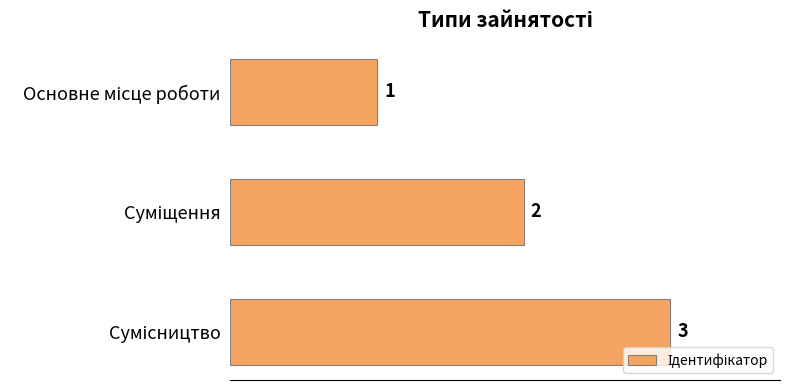

What is the value of the 3rd bar from the top?

3